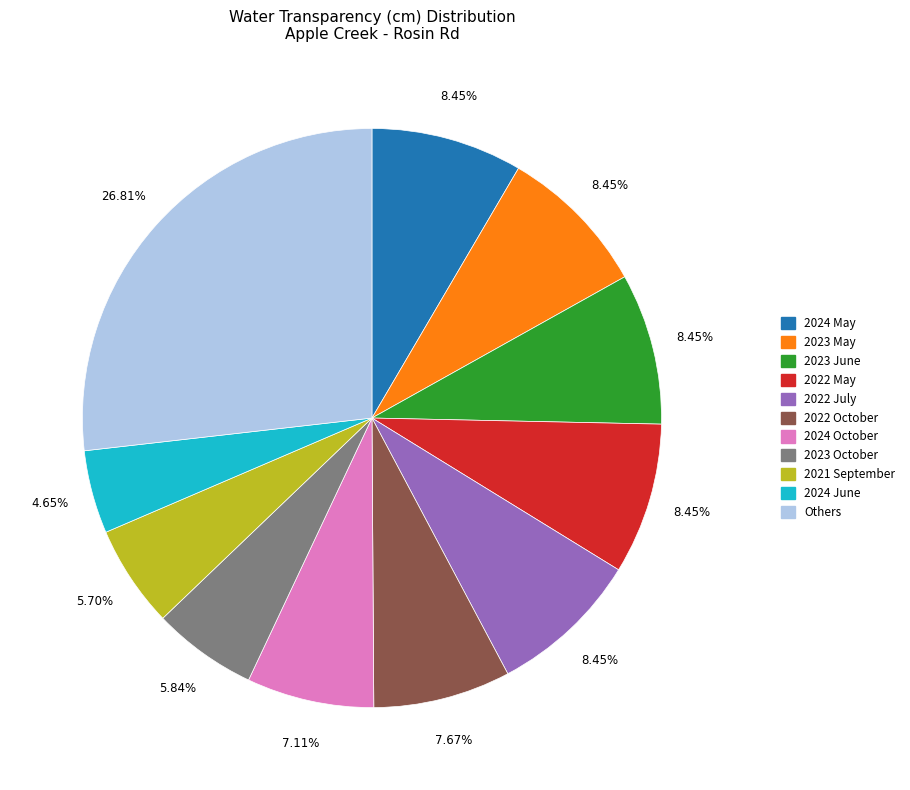

Is there a majority slice in this chart?

No